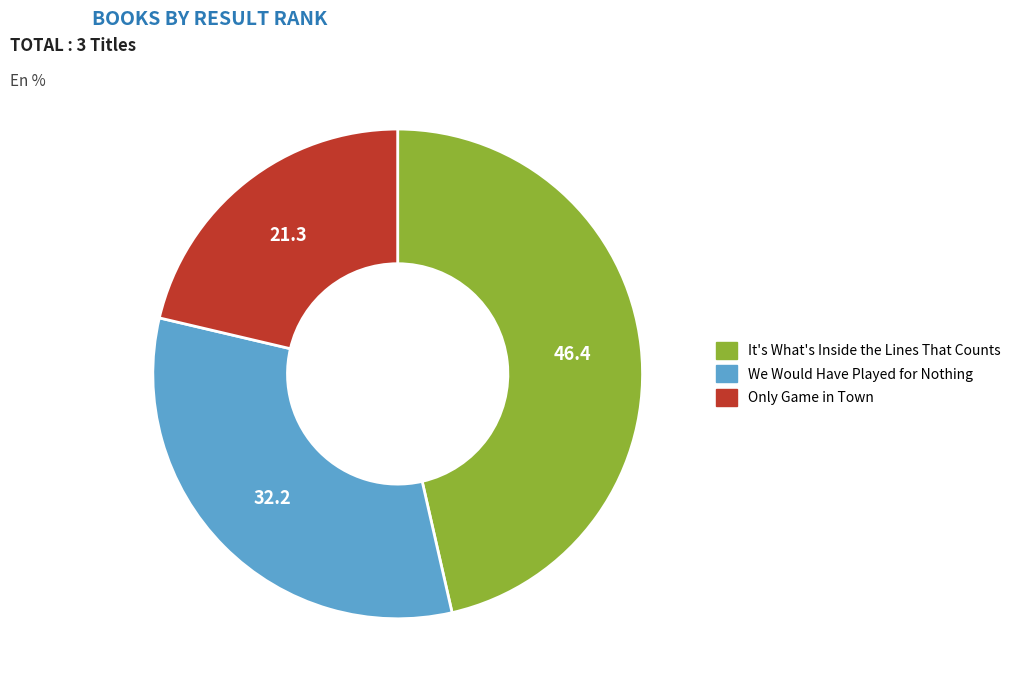

Which slice is the smallest?

Only Game in Town